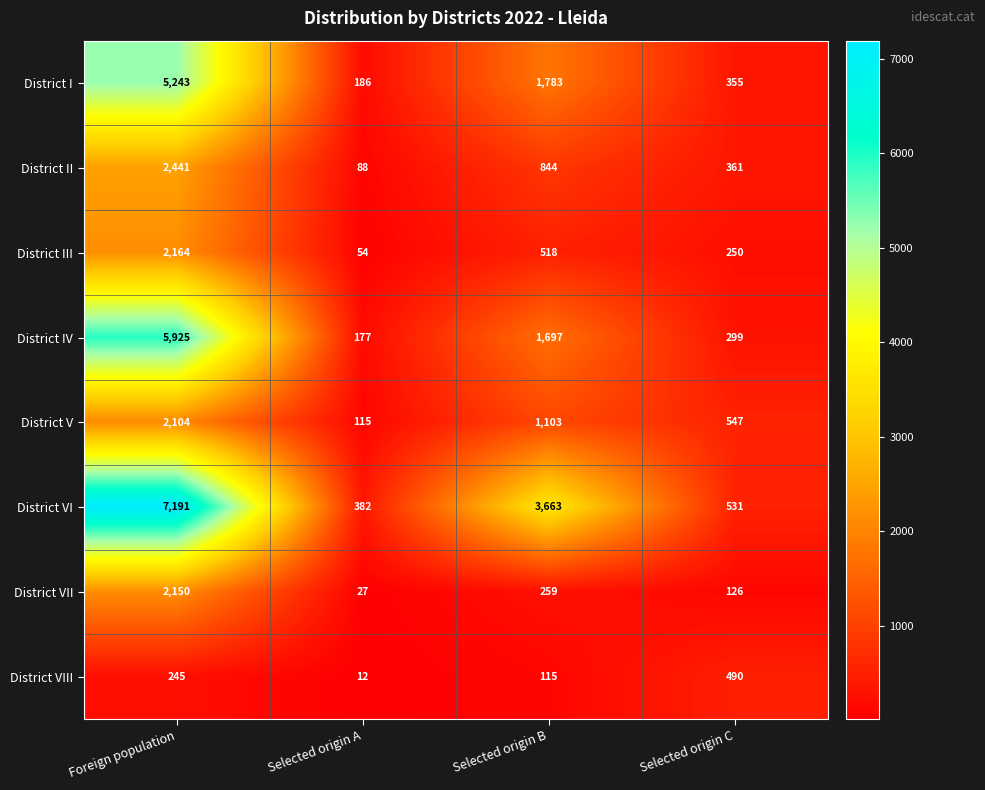

Which series has the widest spread of values?

District VI